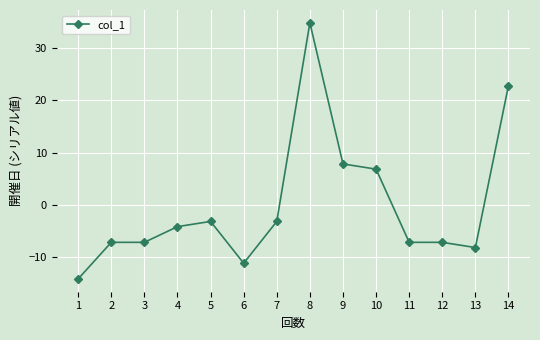

True or false: the data shows -7.1 at 12.

True